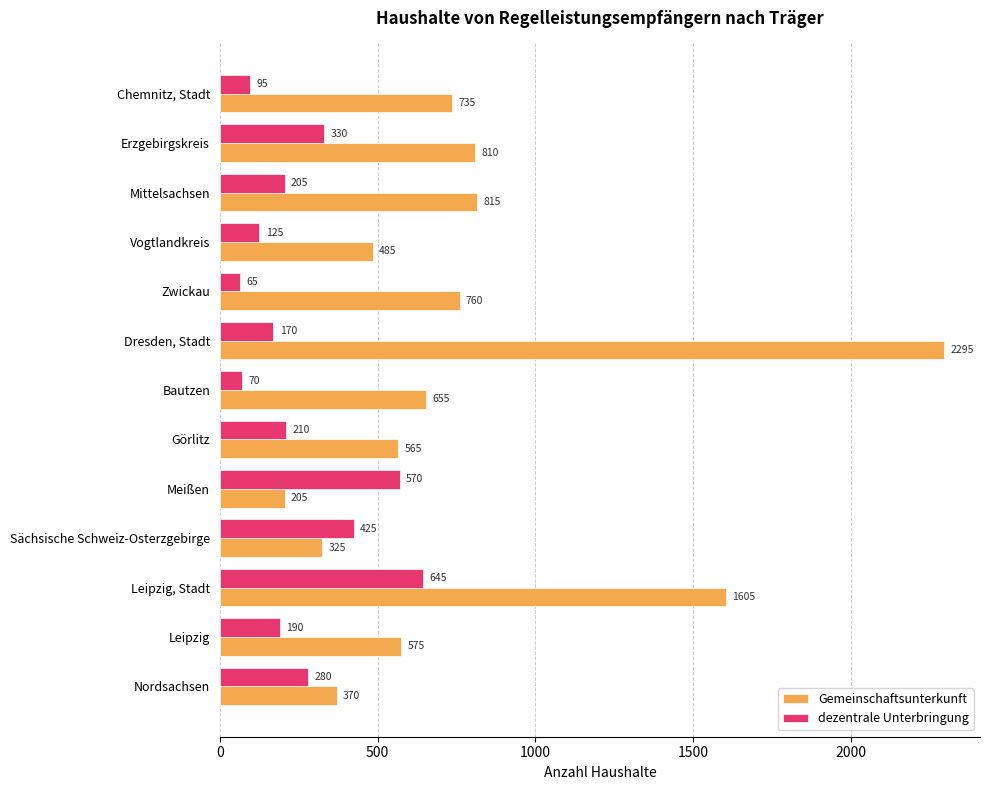

What is the total value across all series at Dresden, Stadt?

2465